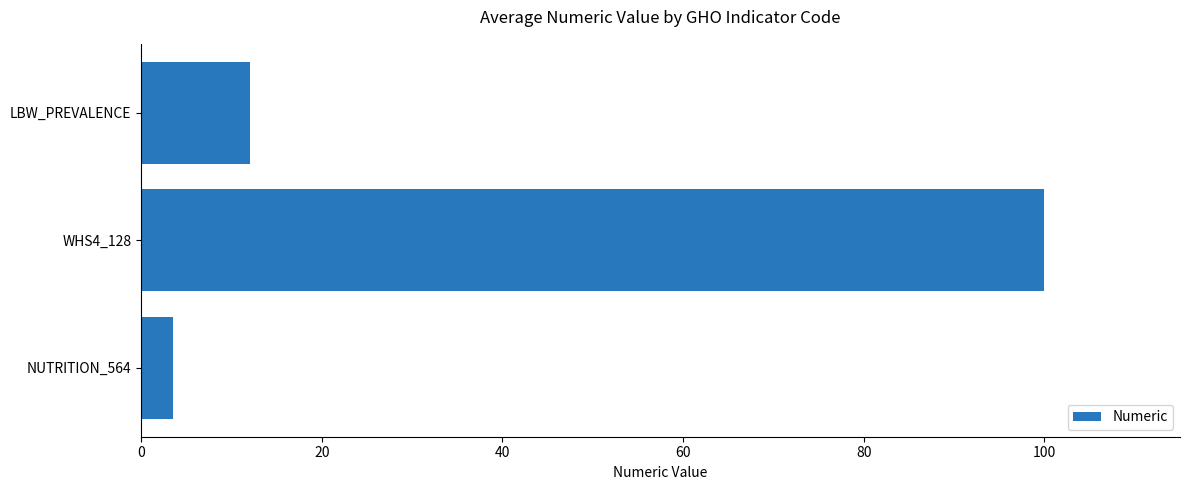

What is the greatest value displayed?

100.0